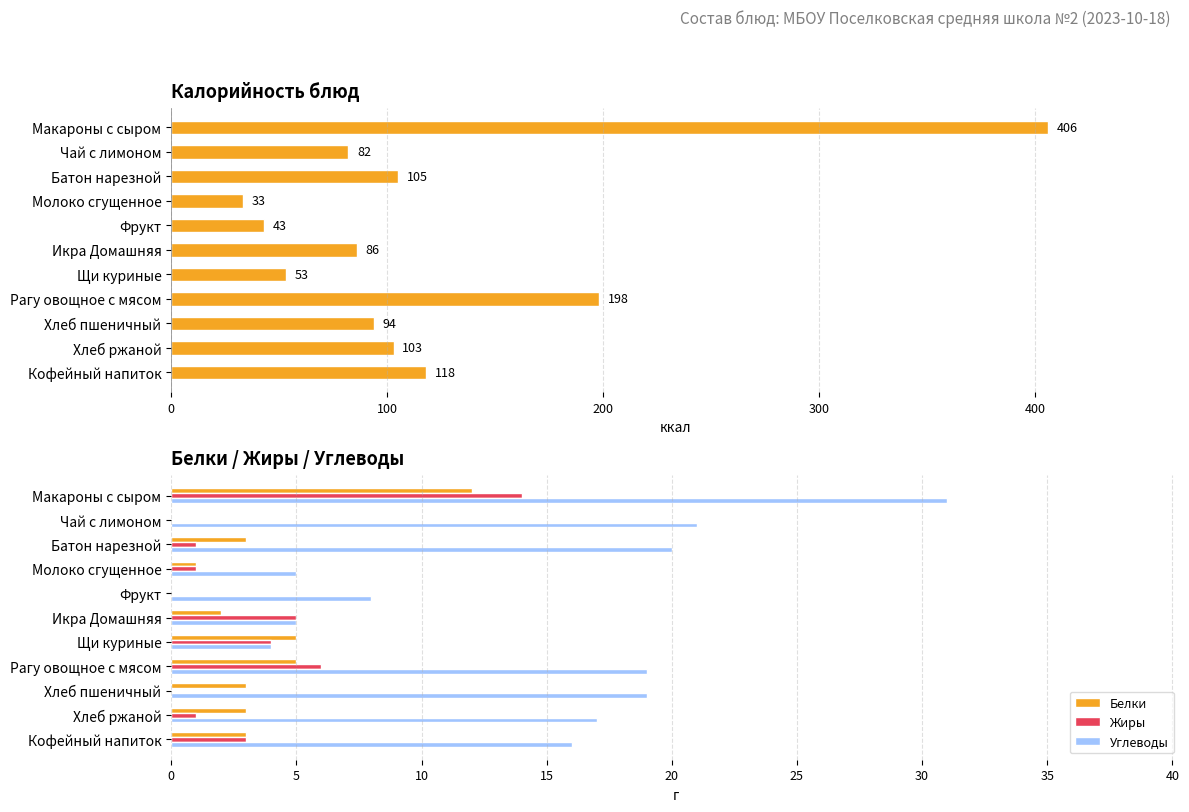

Is the value of Углеводы at Макароны с сыром greater than the value of Белки at Икра Домашняя?

Yes